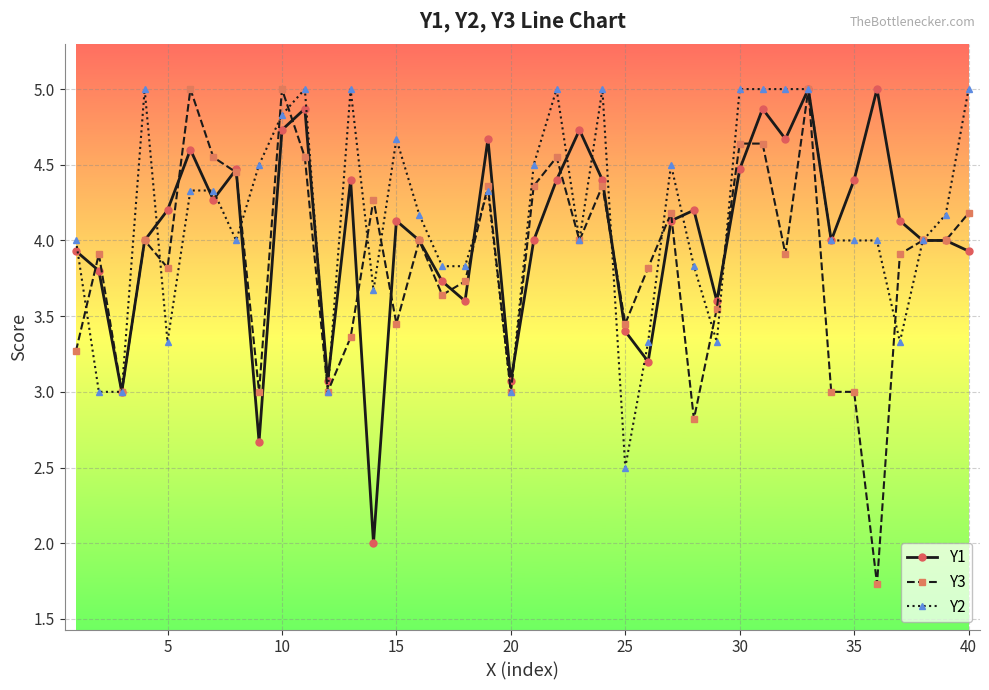

How many distinct data groups are displayed?

3